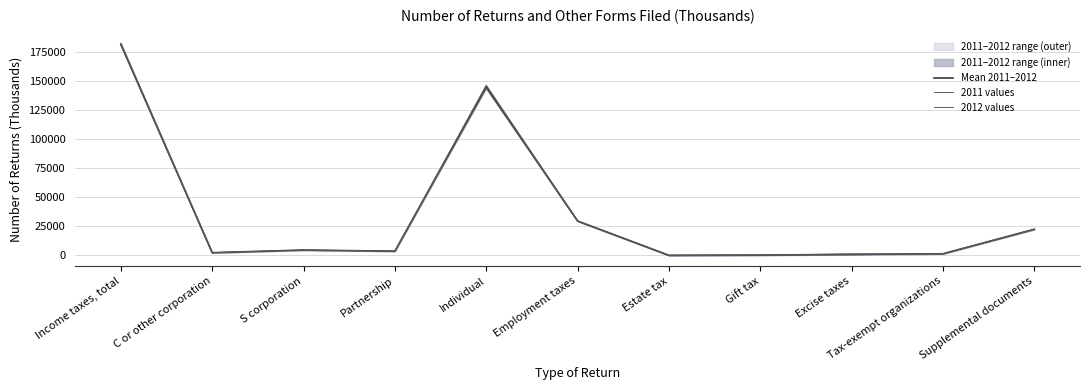

True or false: Mean 2011–2012 and 2012 values cross at least once.

False